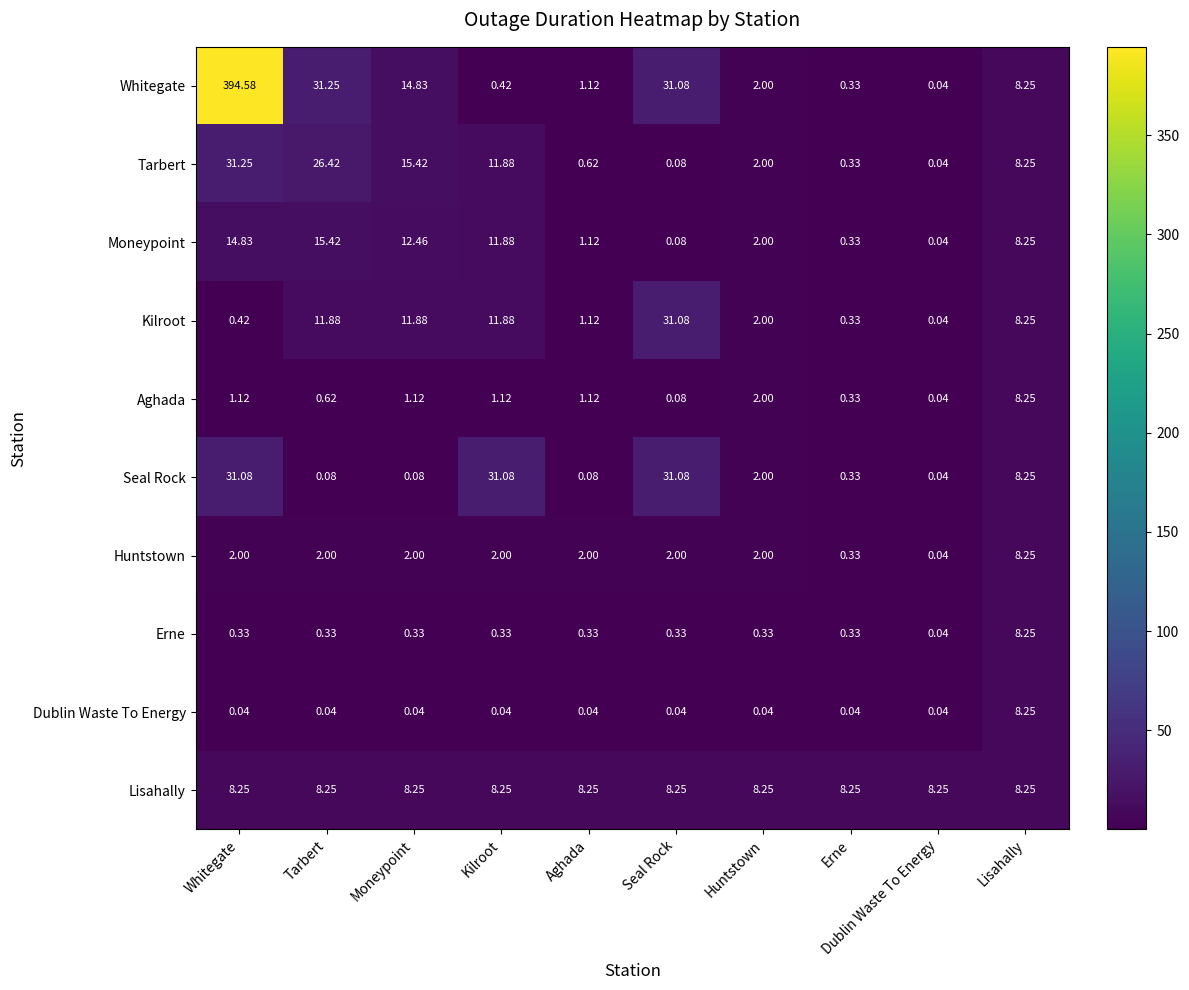

Which series has the largest range (max minus min)?

Whitegate